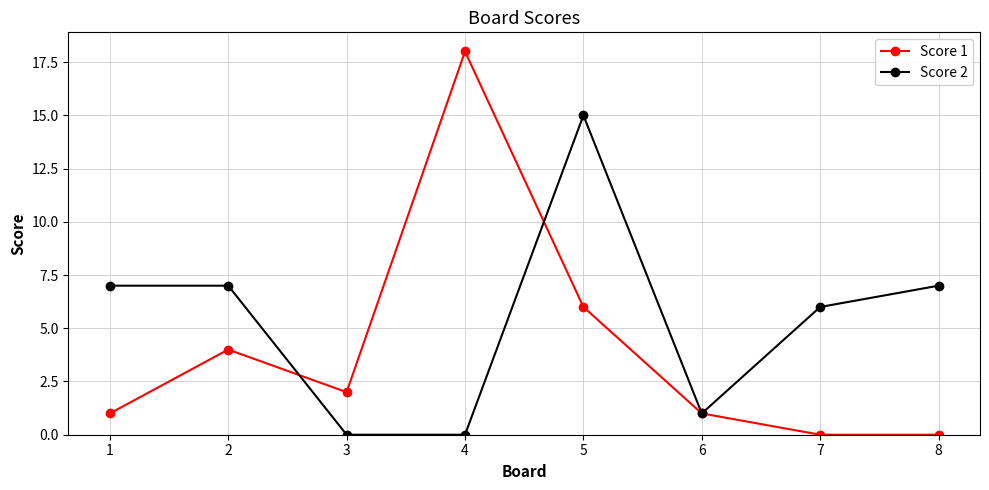

What is the spread (max minus min) of values at 2?

3